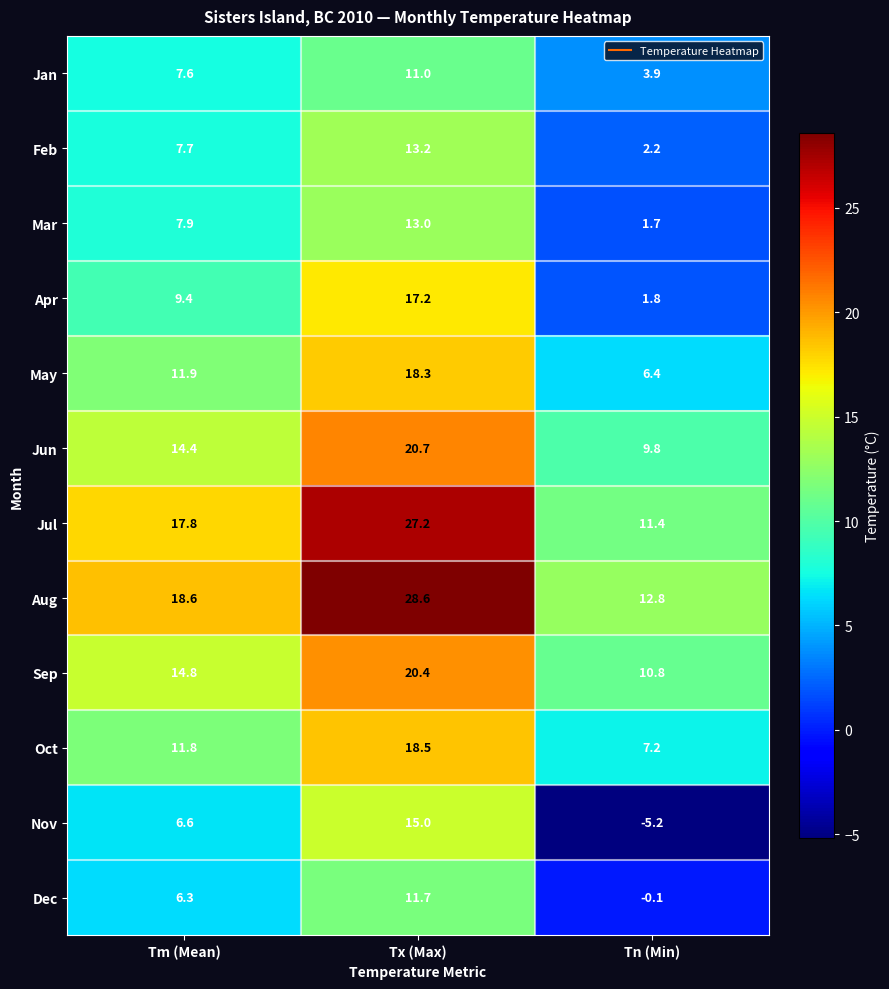

True or false: Apr has a value of 9.4 at Tm (Mean).

True